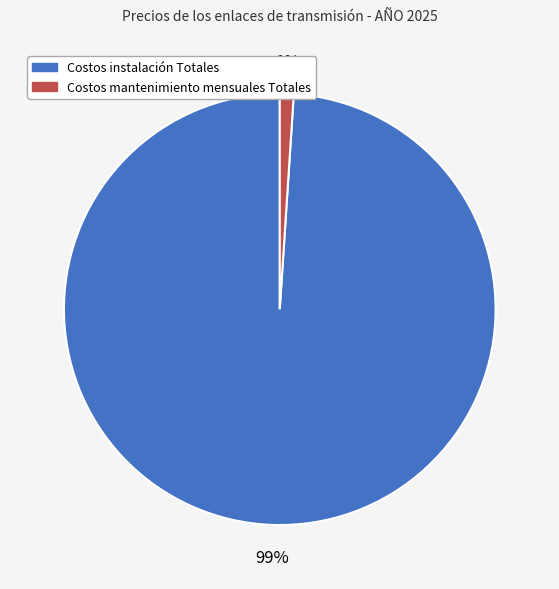

To the nearest percent, what is the average slice percentage?

50%